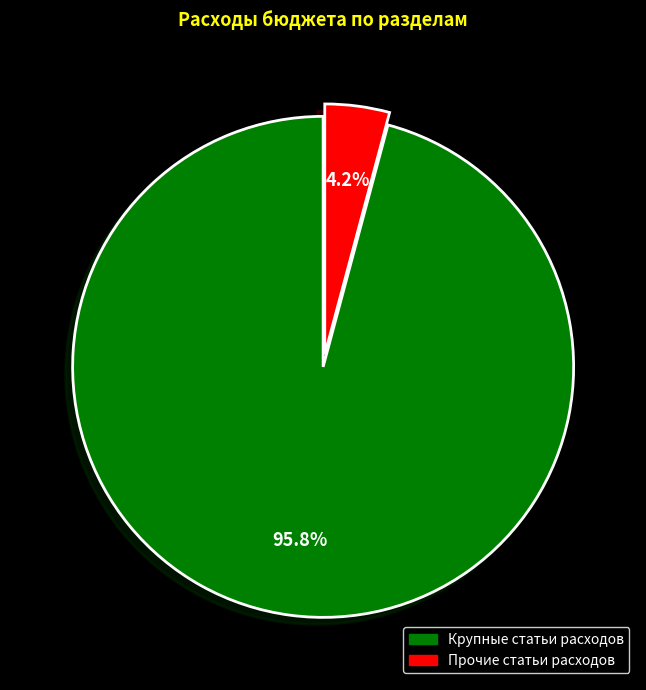

Between Прочие статьи расходов and Крупные статьи расходов, which is larger?

Крупные статьи расходов